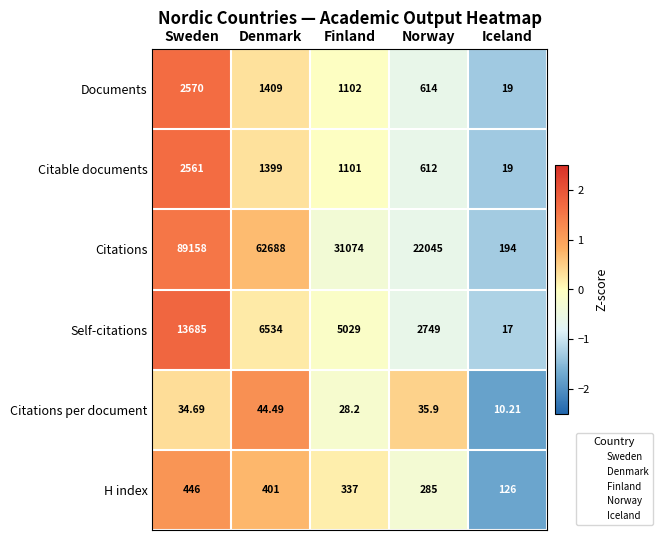

Rank the series by their maximum value, from lowest to highest.

Citations per document, H index, Citable documents, Documents, Self-citations, Citations